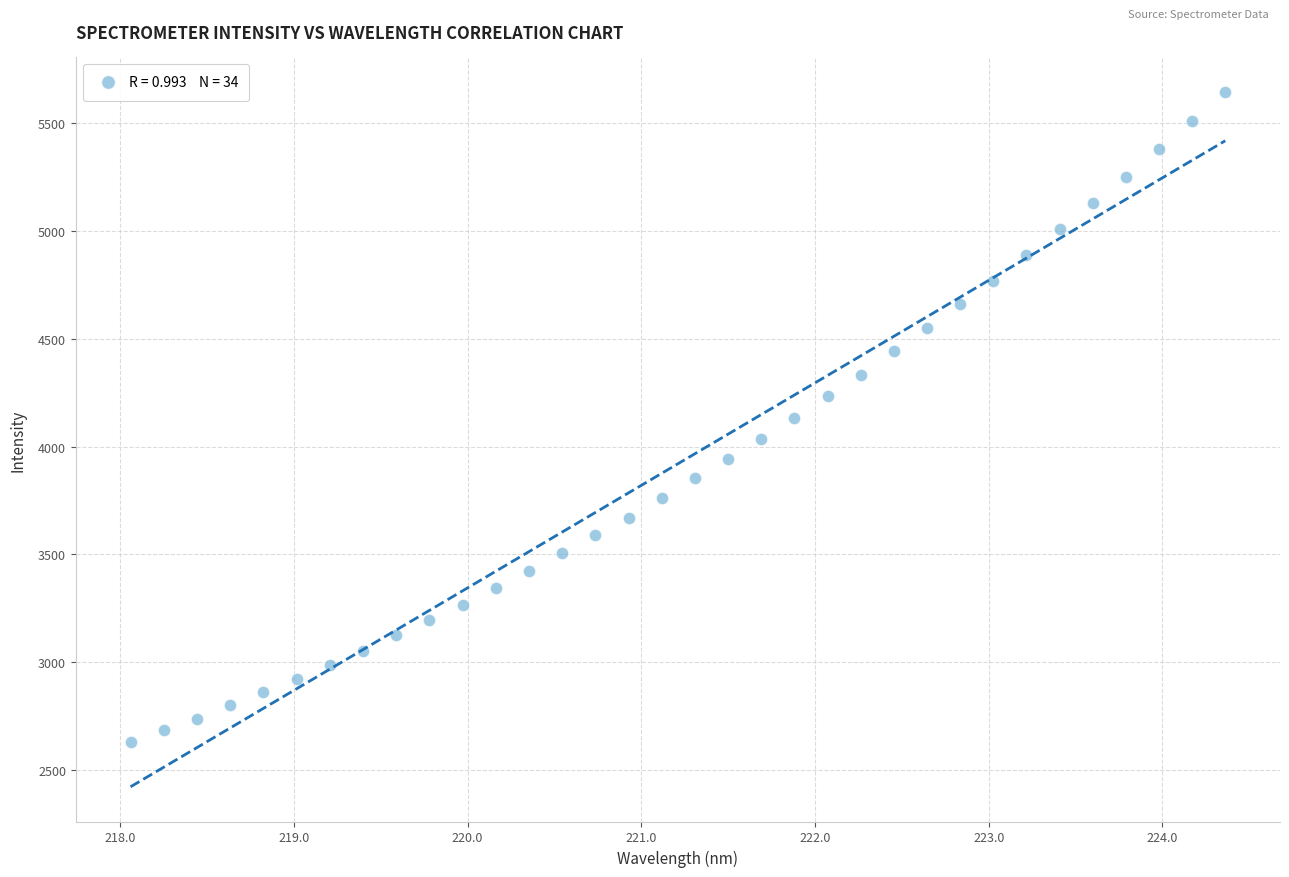

What is the range of X values (max minus min)?

6.3